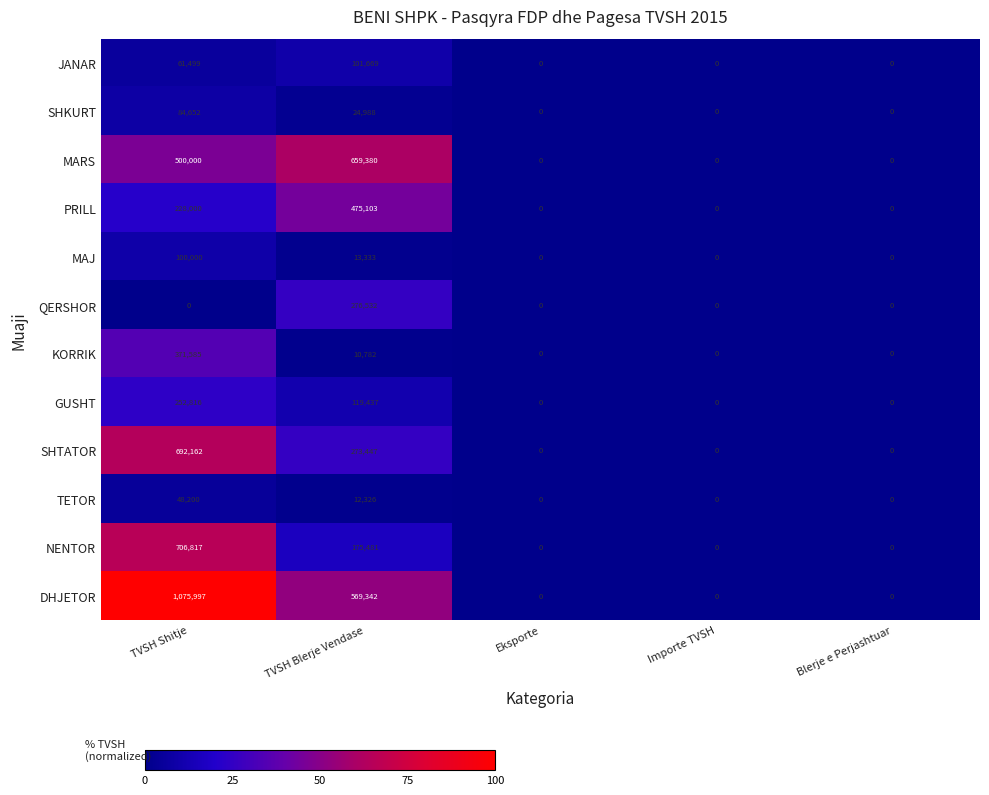

The MARS series shows -235889 at Eksporte. True or false?

False